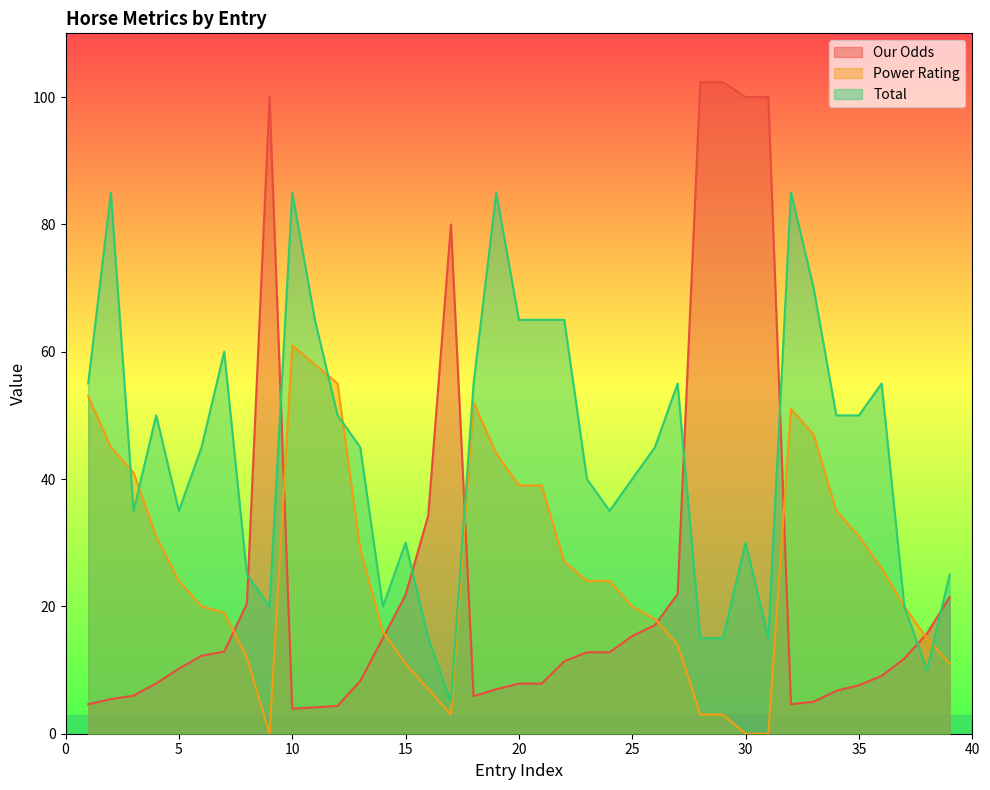

What is the spread (max minus min) of values at 32?

80.4